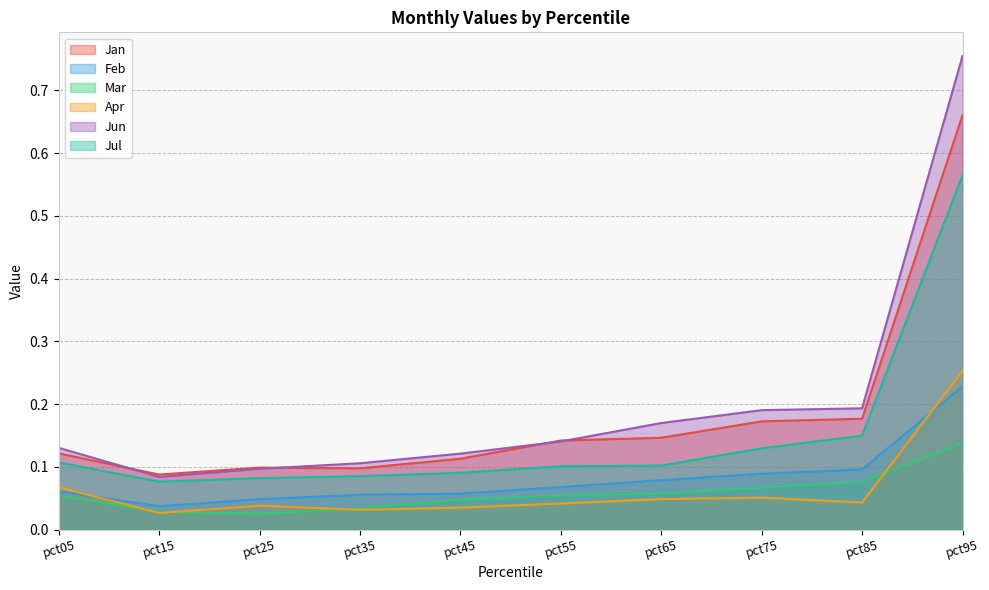

Where is Feb nearest to the value 0?

pct15